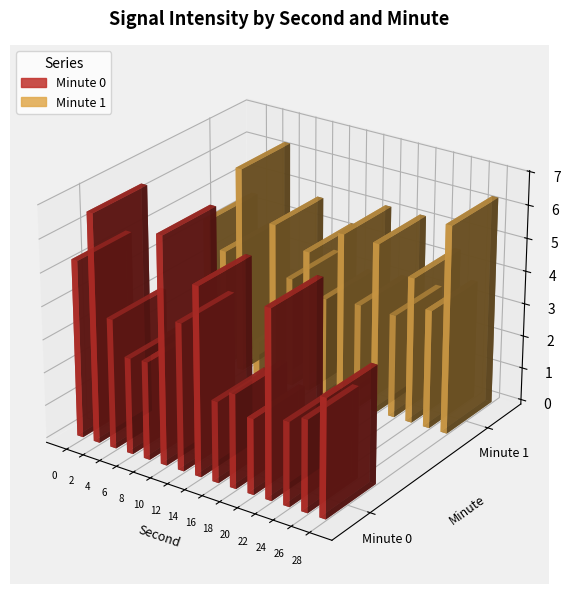

The minute_0 series shows -182.1 at 6. True or false?

False